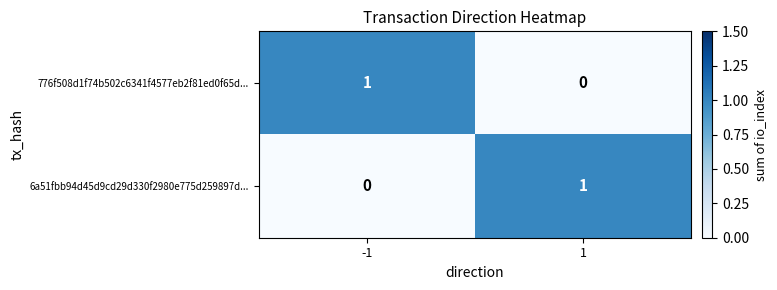

What is the difference between the highest and lowest values at 1?

1